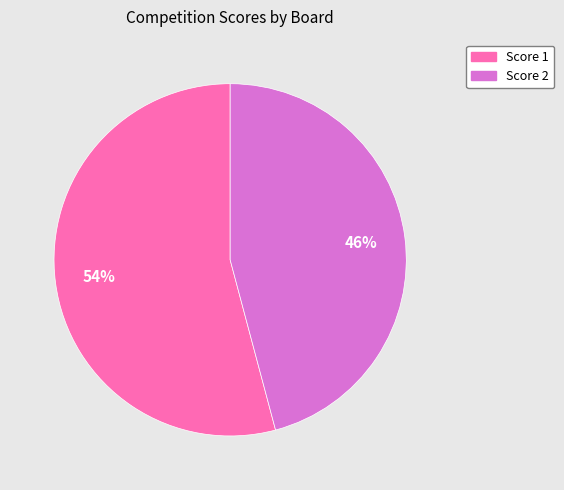

To the nearest percent, what is the difference between the largest and smallest slice percentages?

8%